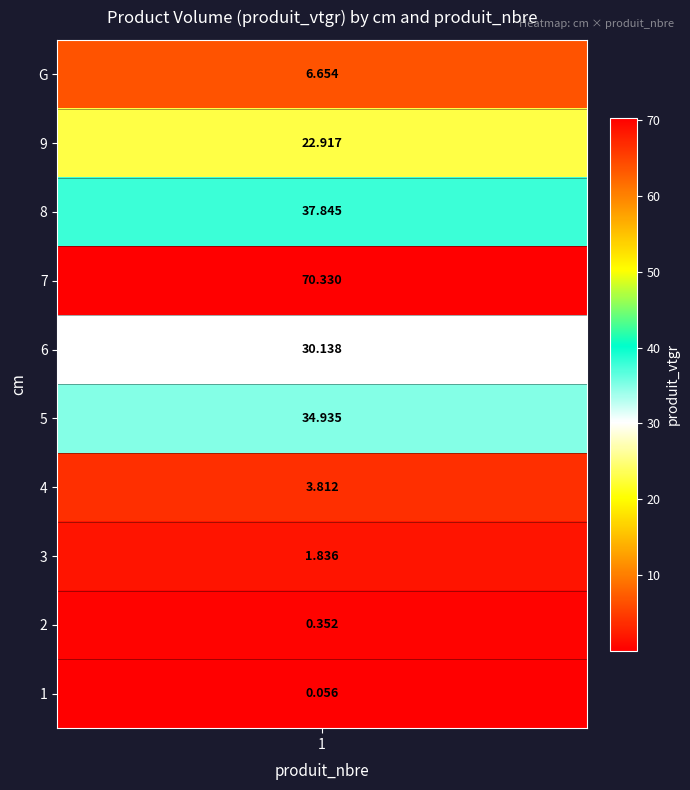

Rank the categories by value from lowest to highest.

1, 2, 3, 4, G, 9, 6, 5, 8, 7